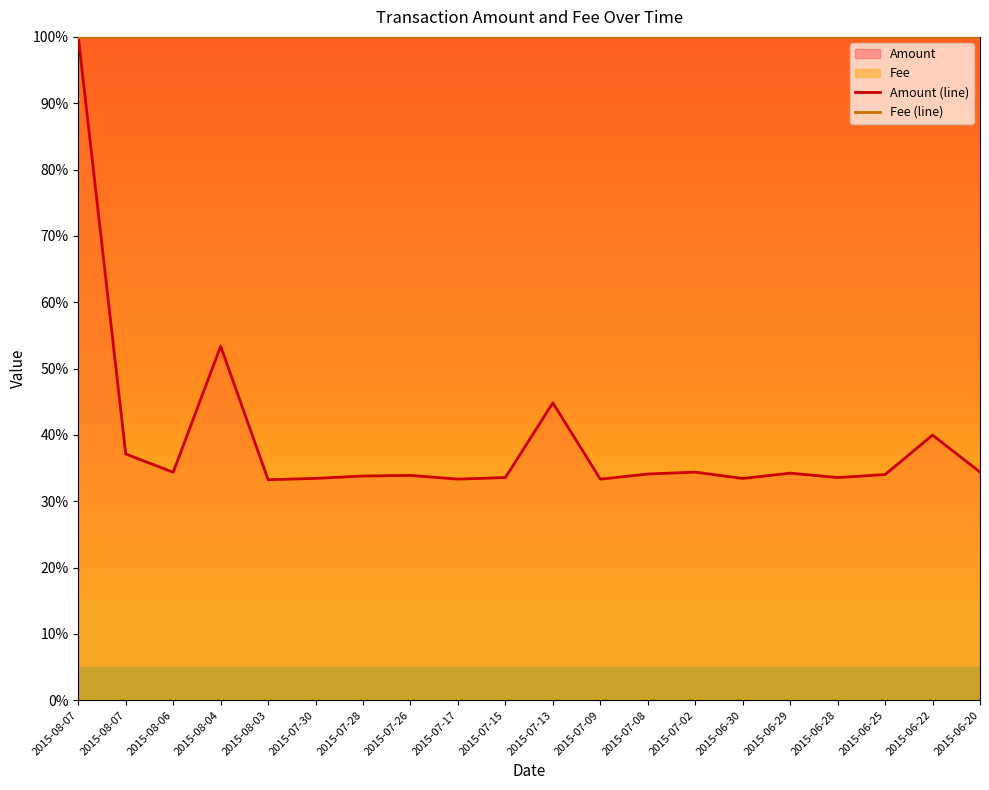

What is the difference between the Amount (line) values at 2015-07-28 and 2015-06-30?

0.4